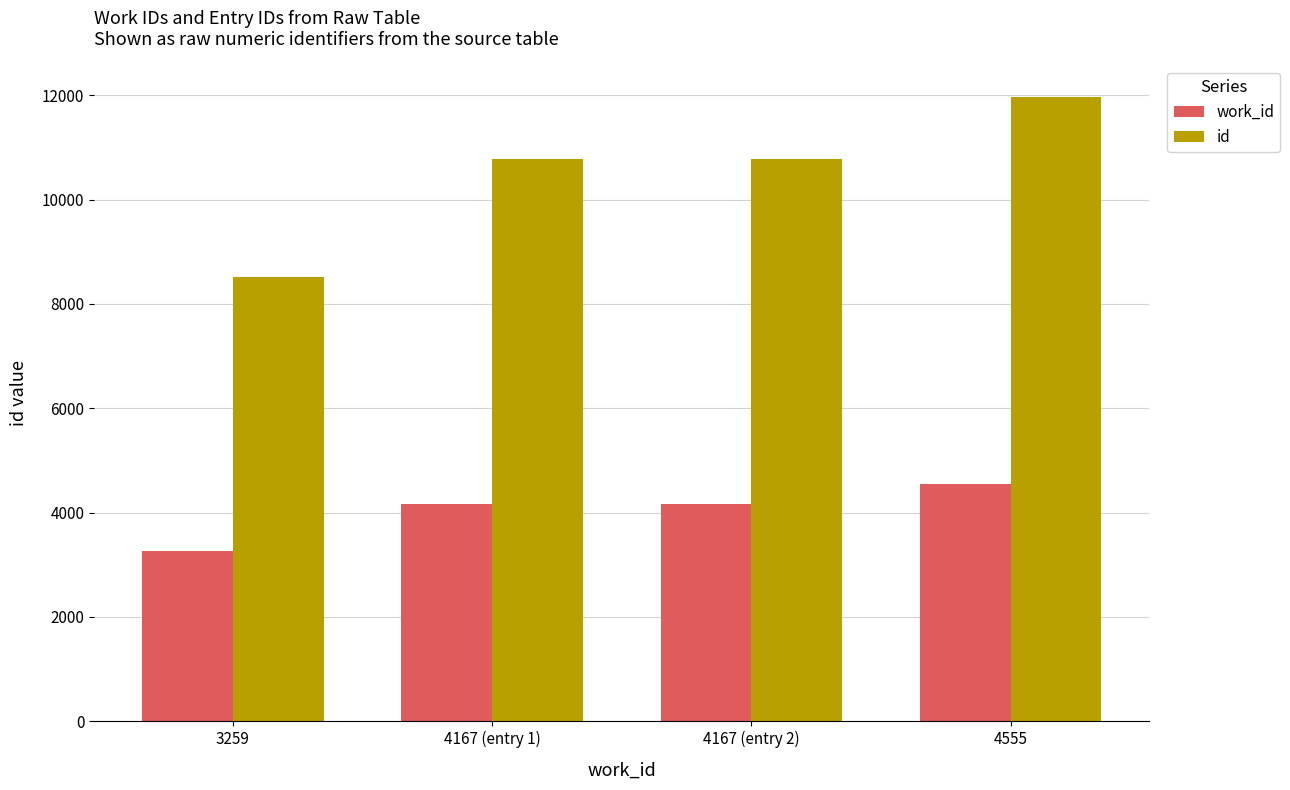

What is the spread (max minus min) of values at 4167 (entry 1)?

6615